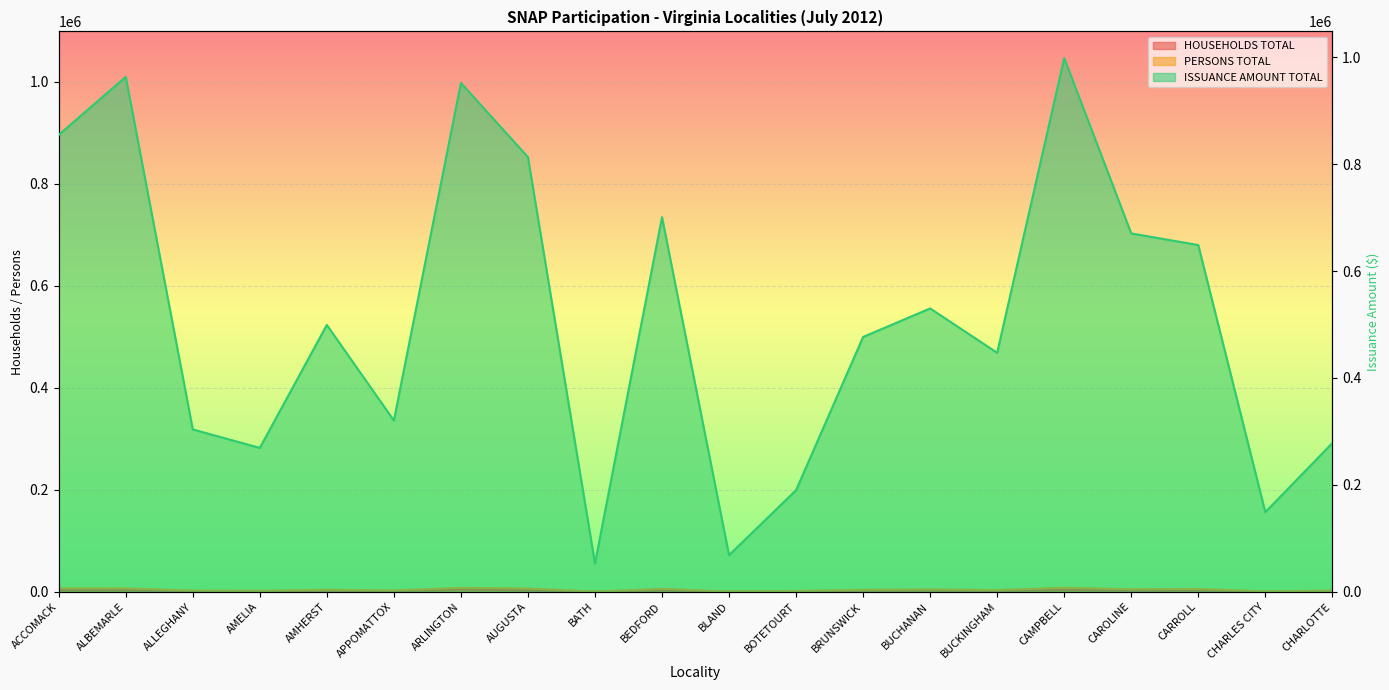

True or false: ISSUANCE AMOUNT TOTAL and PERSONS TOTAL cross at least once.

False